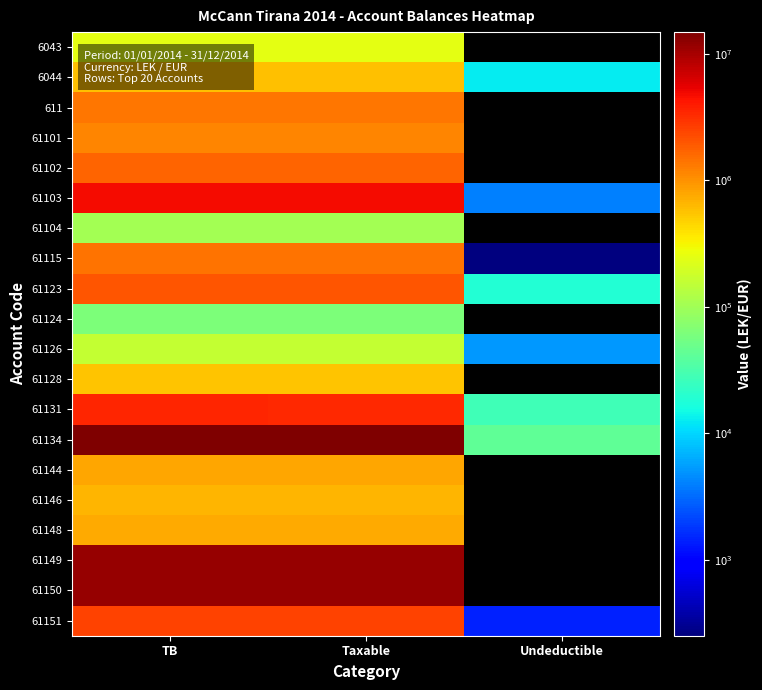

How many values in 61102 are above zero?

2